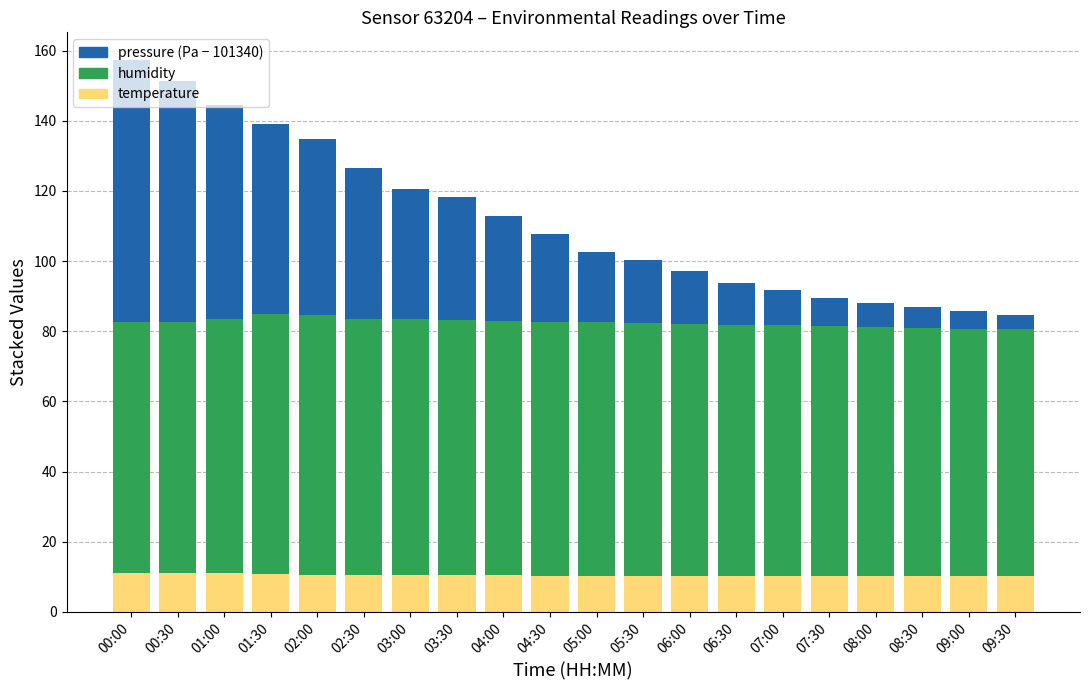

What is the total value across all series at 05:30?

100.3